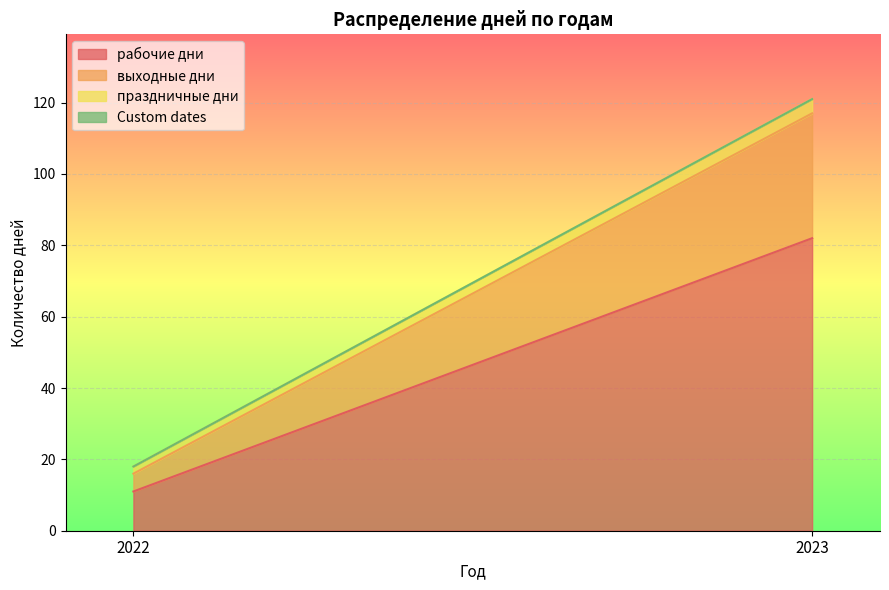

Is it true that праздничные дни equals 2 at 2023?

False